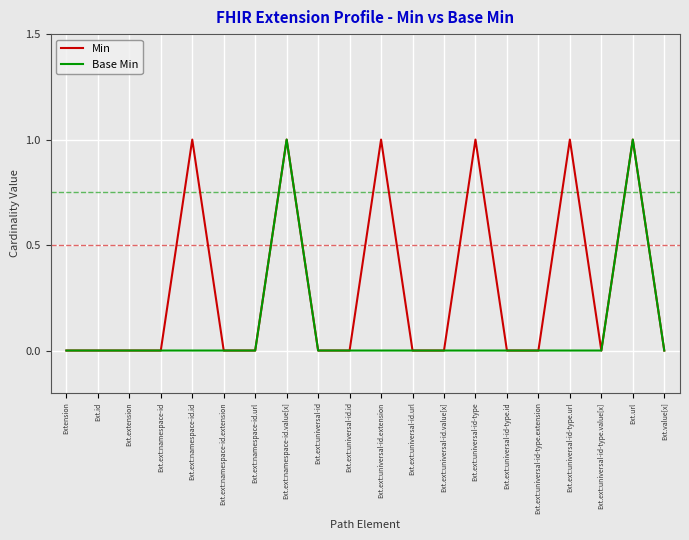

In Base Min, how many points are higher than both neighbors (excluding endpoints)?

2